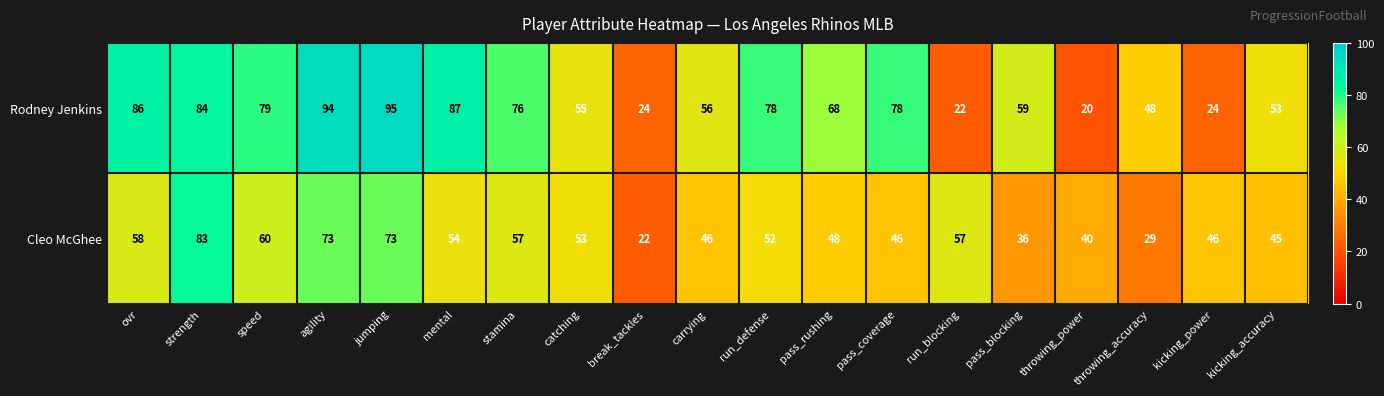

What is the total value across all series at pass_blocking?

95